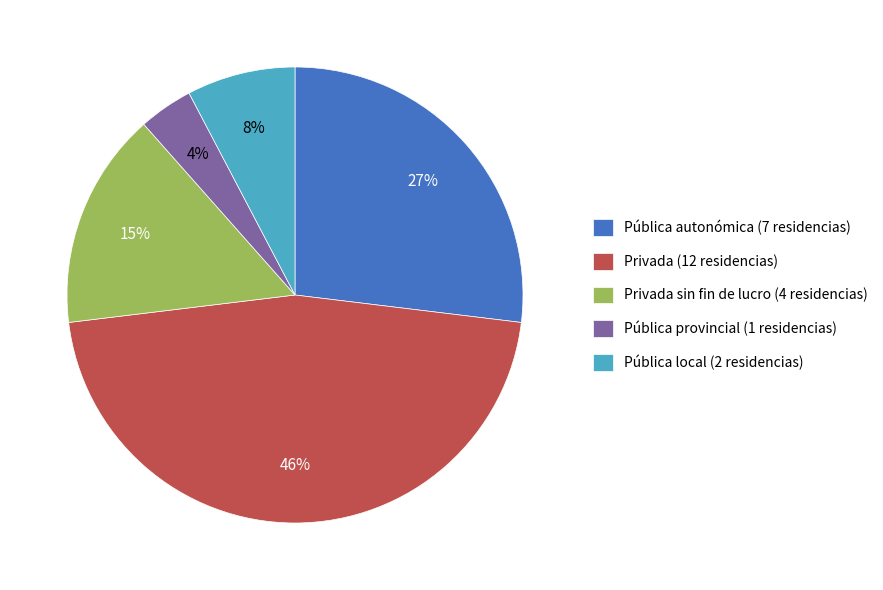

Is there any slice that represents more than half of the pie?

No